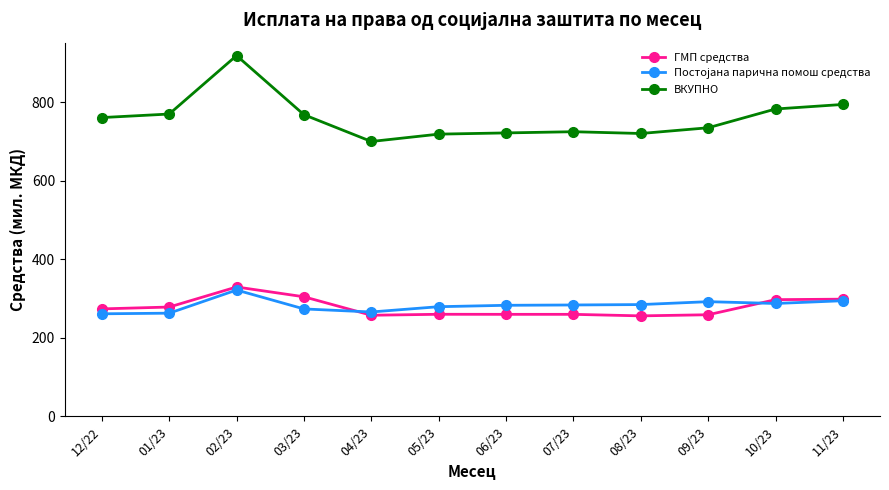

What is the label of the 5th point from the right?

07/23